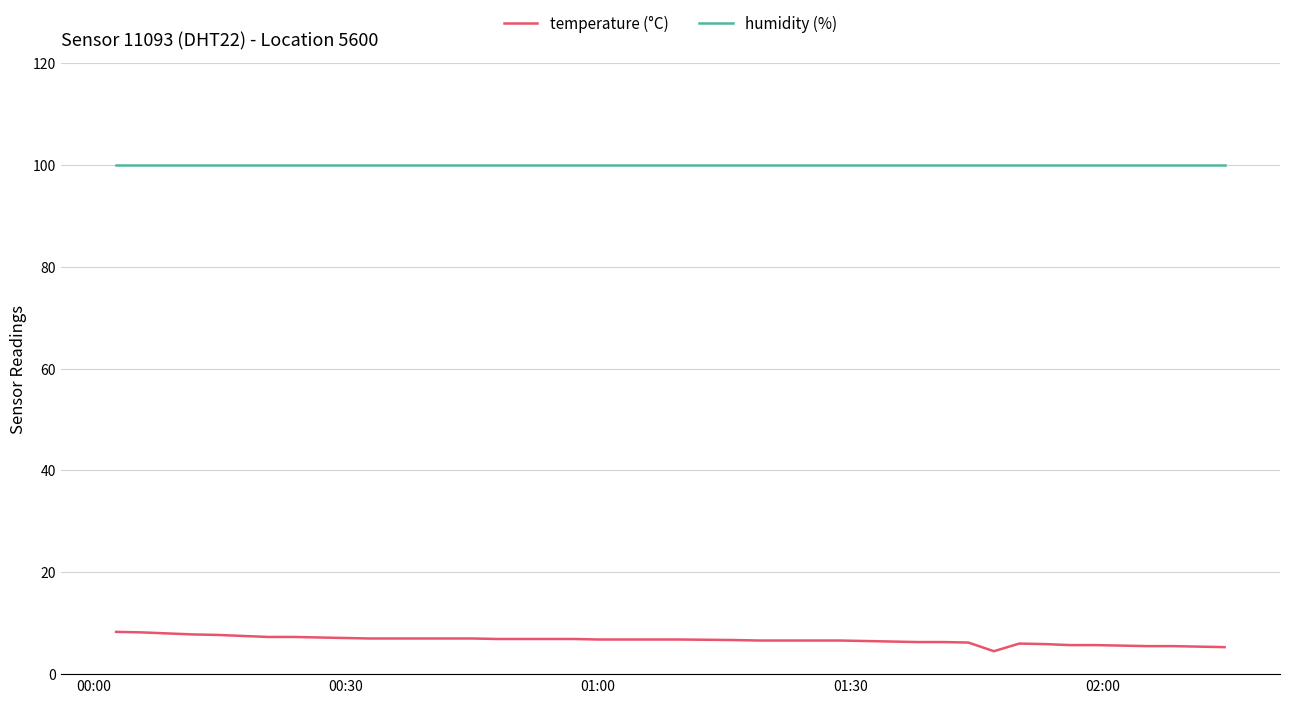

What is the greatest value displayed?

99.9